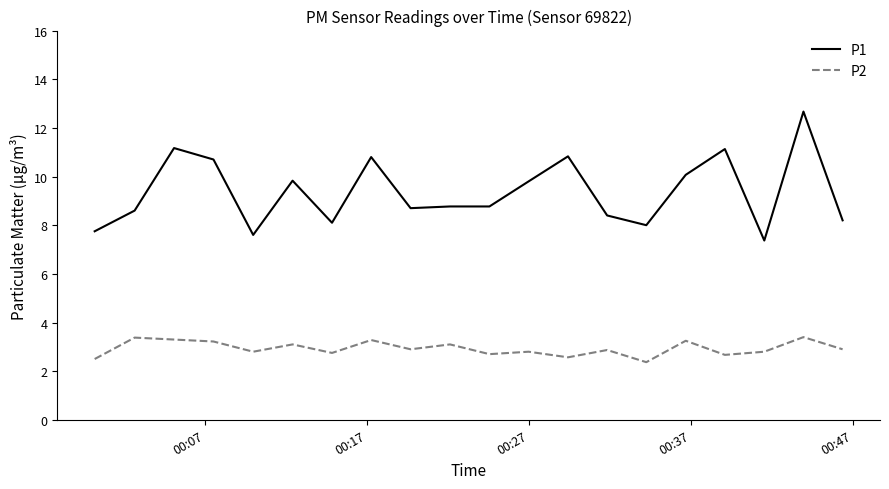

Rank the series by their average value, from highest to lowest.

P1, P2